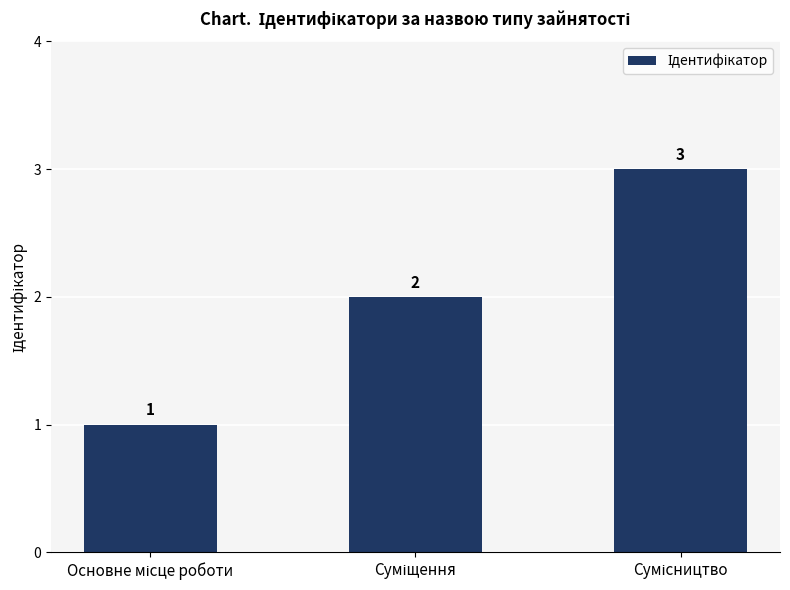

What is the greatest value displayed?

3